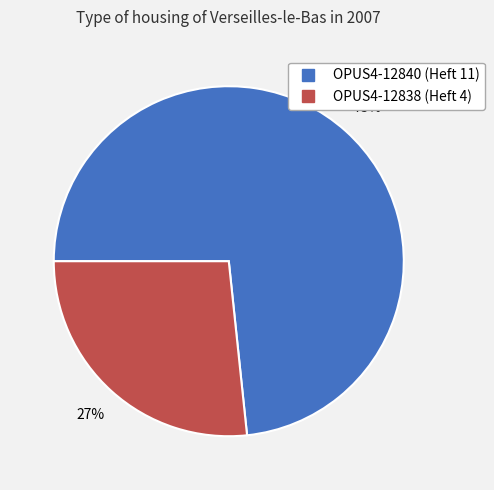

Do OPUS4-12838 and OPUS4-12840 together represent more than half of the pie?

Yes